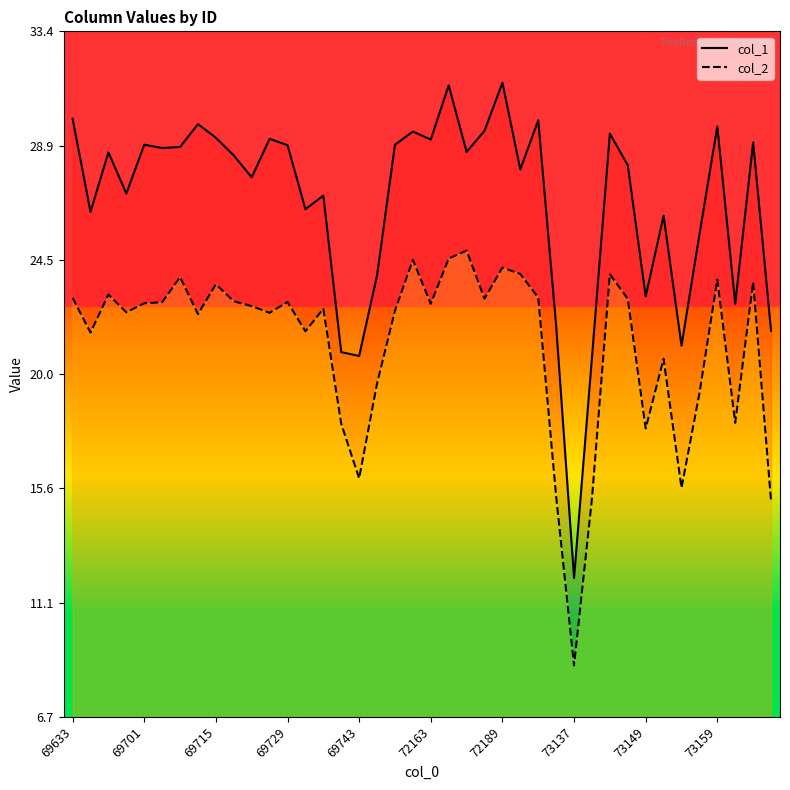

Which series has the largest range (max minus min)?

col_1